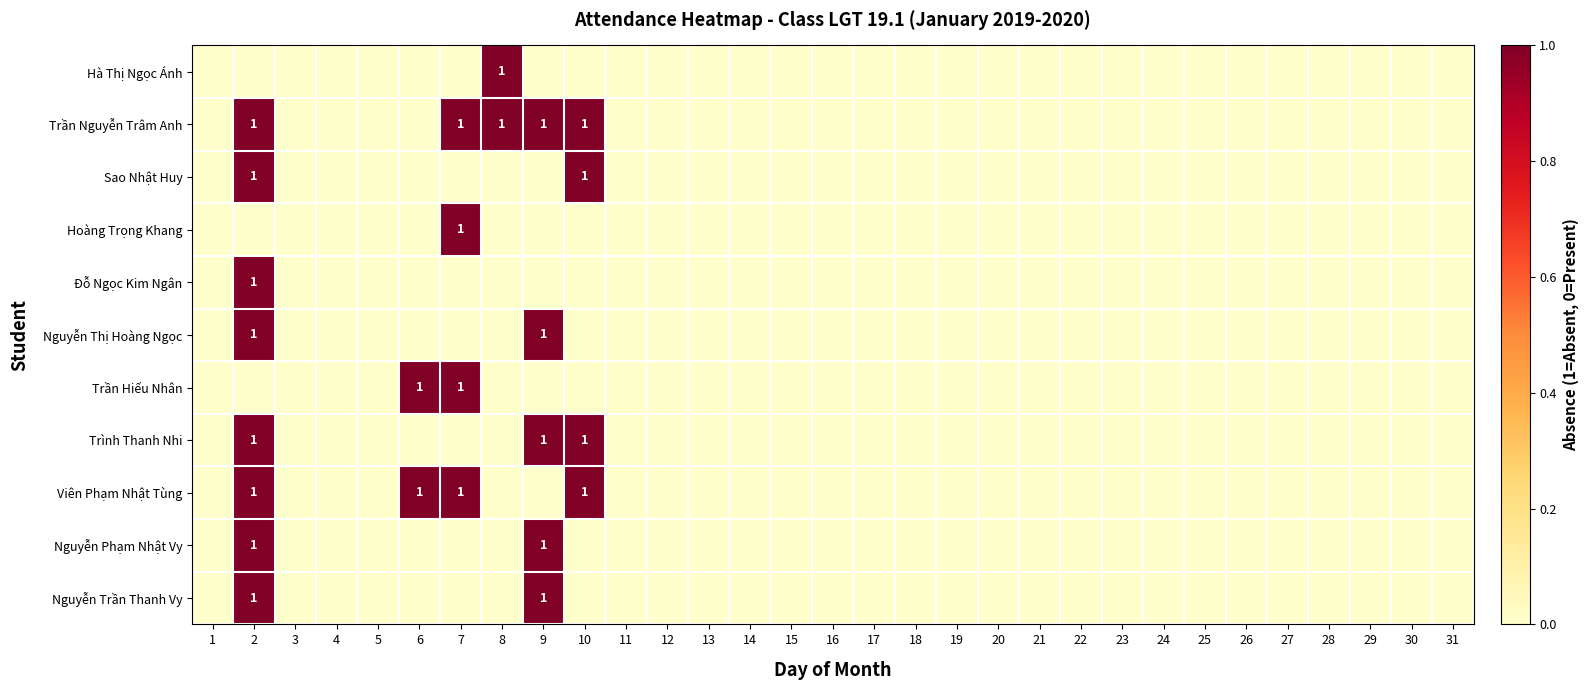

Which category has the lowest value across all series?

1